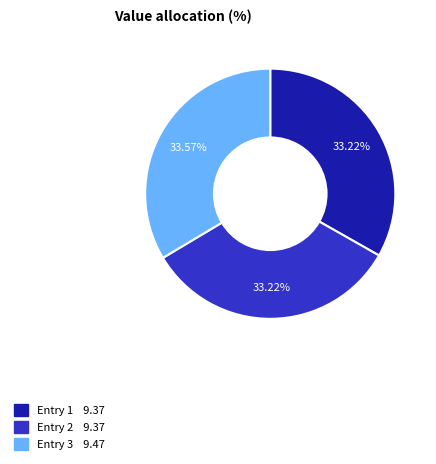

To the nearest percent, what is the average slice percentage?

33%